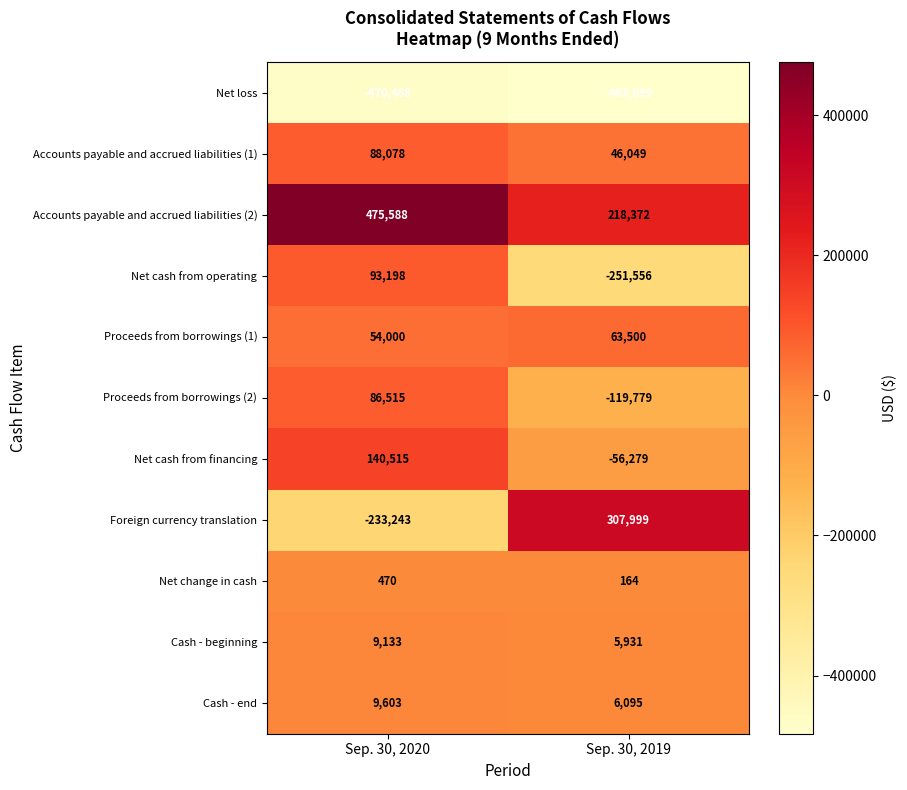

What is the sum of all Net cash from financing values?

84236